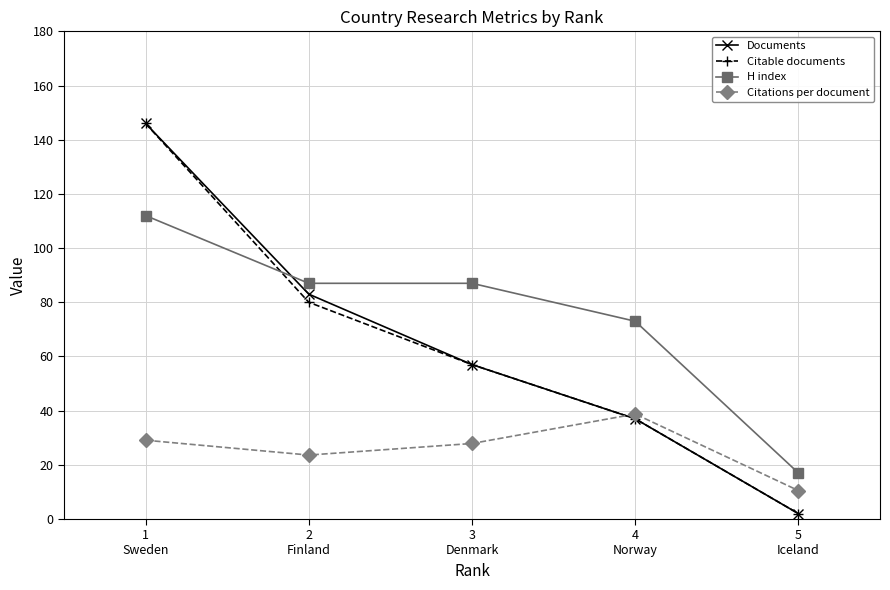

What is the label of the 4th point from the right?

2
Finland